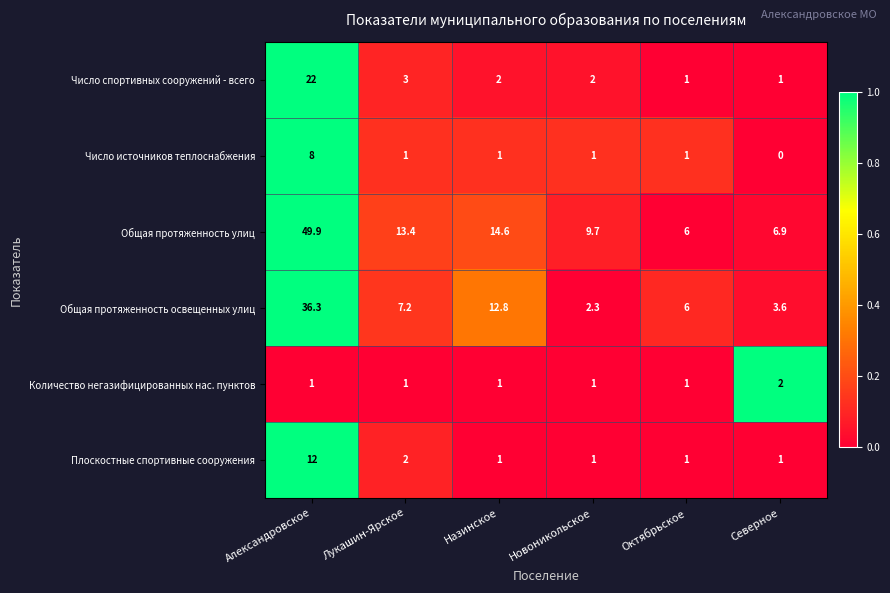

Between Александровское and Октябрьское, which series saw the biggest shift?

Общая протяженность улиц